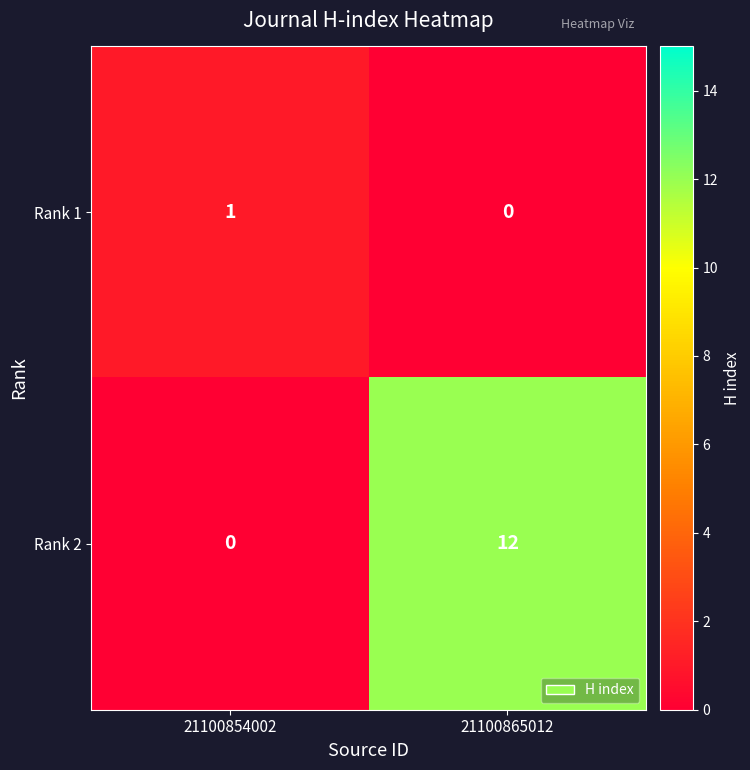

At which label does Rank 2 reach its minimum?

21100854002